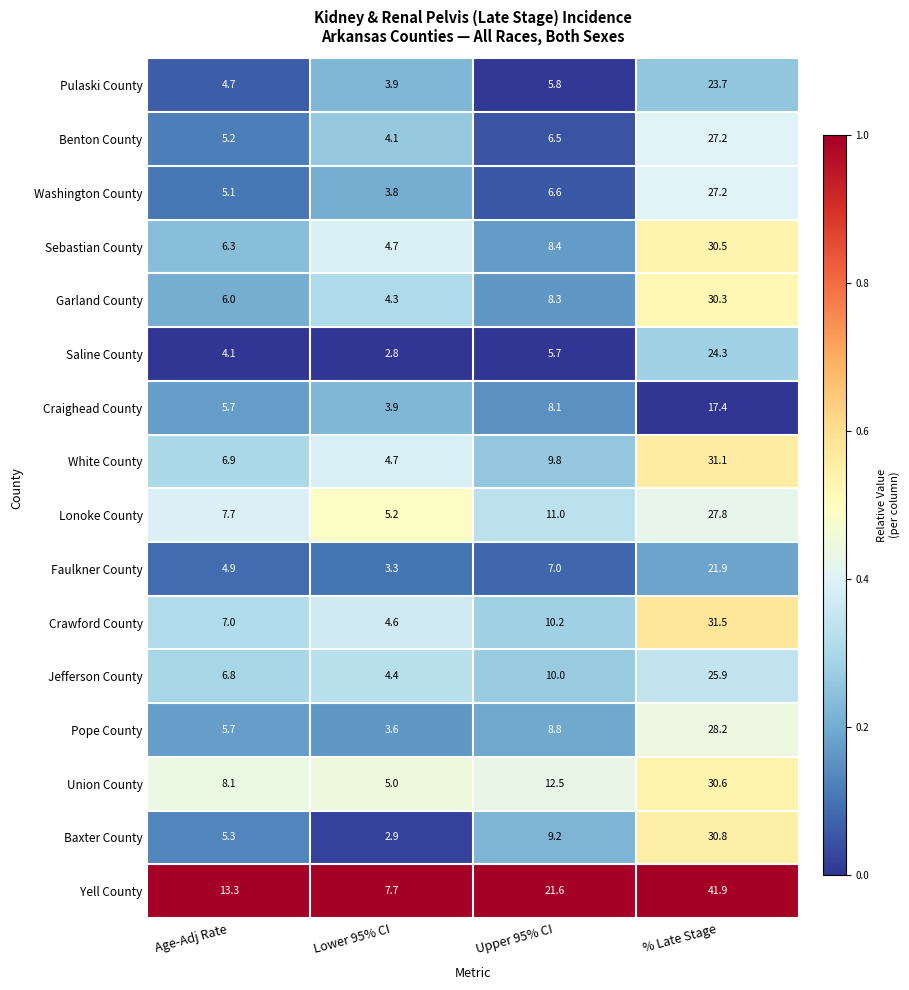

Rank the series at Upper 95% CI from lowest to highest value.

Saline County, Pulaski County, Benton County, Washington County, Faulkner County, Craighead County, Garland County, Sebastian County, Pope County, Baxter County, White County, Jefferson County, Crawford County, Lonoke County, Union County, Yell County